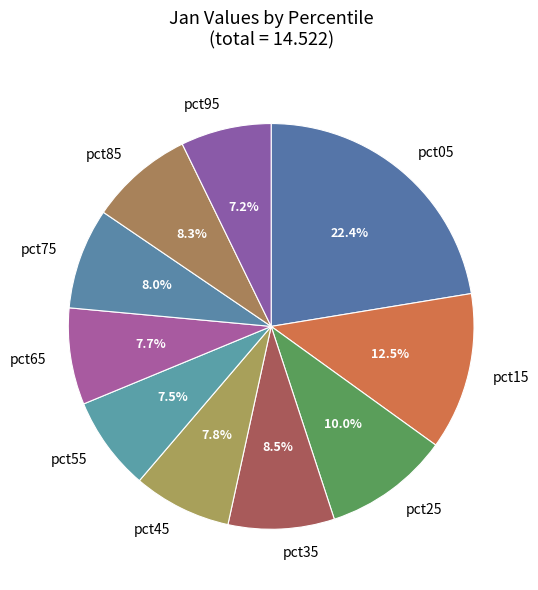

To the nearest percent, what percentage of the pie is pct25?

10%